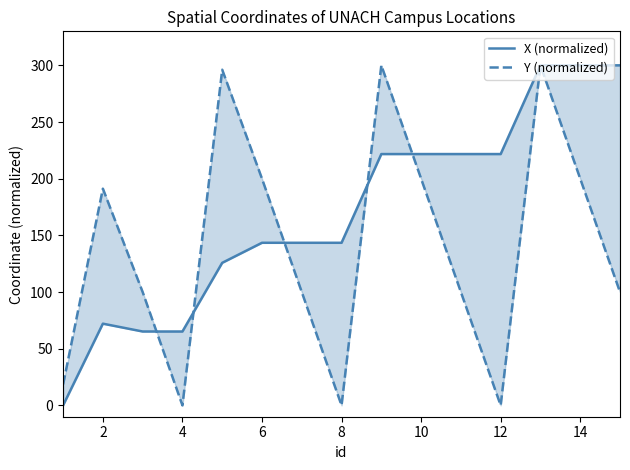

At how many categories does at least one series exceed 233?

5